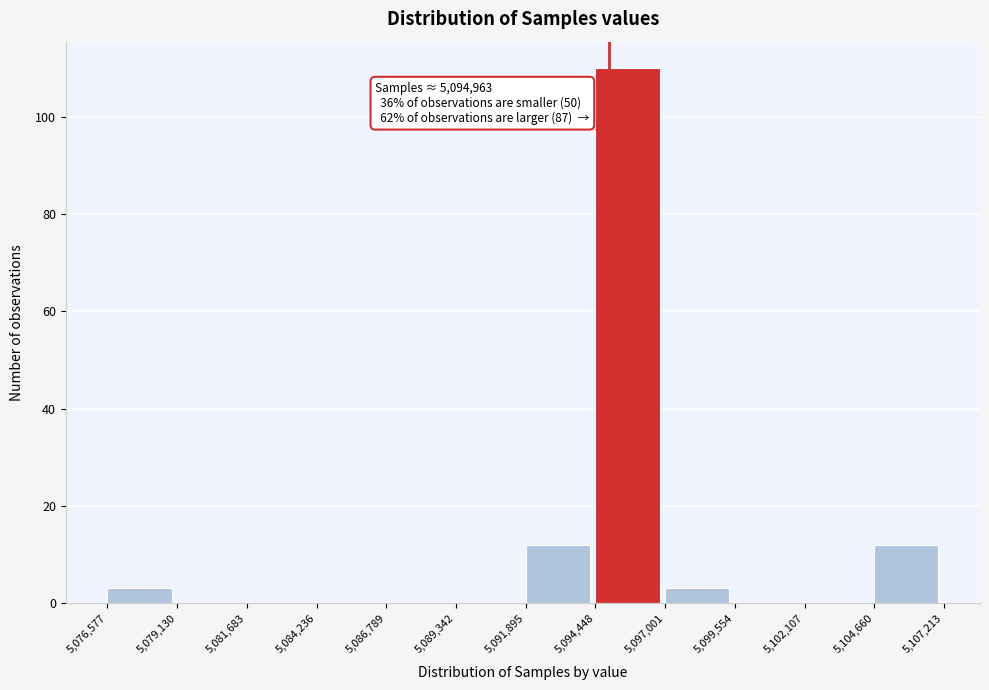

Which range on the x-axis has the tallest bar?

5,094,448 to 5,097,001